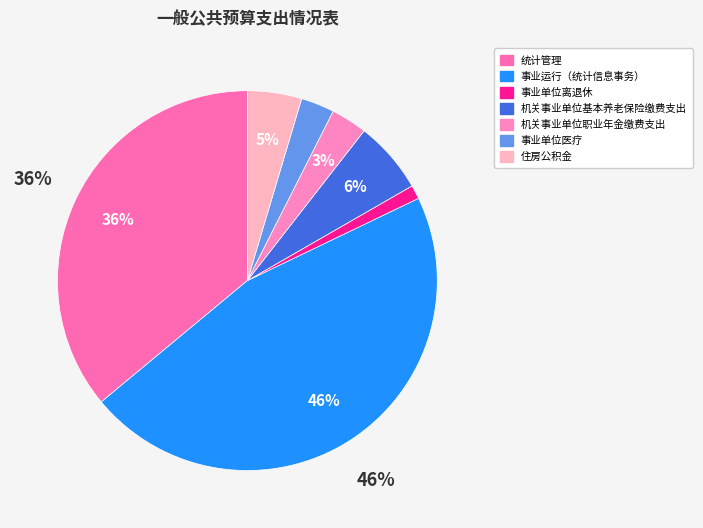

Is it true that 事业运行（统计信息事务） is 46% of the pie?

True